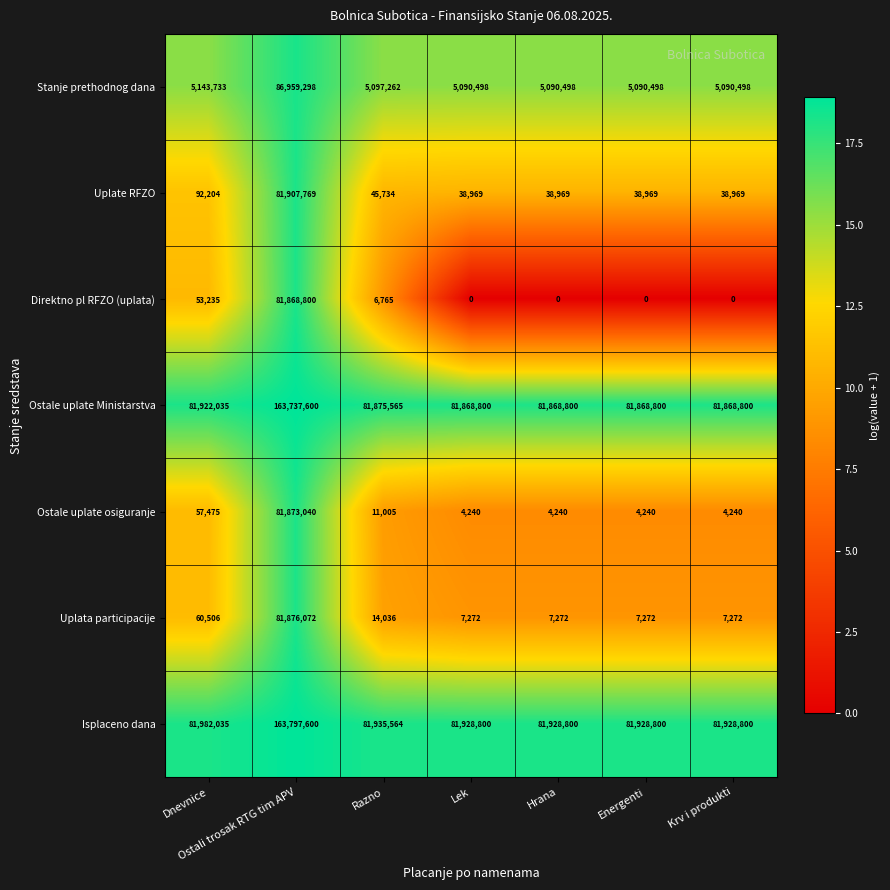

At Lek, list the series in order from smallest to largest.

Direktno pl RFZO (uplata), Ostale uplate osiguranje, Uplata participacije, Uplate RFZO, Stanje prethodnog dana, Ostale uplate Ministarstva, Isplaceno dana